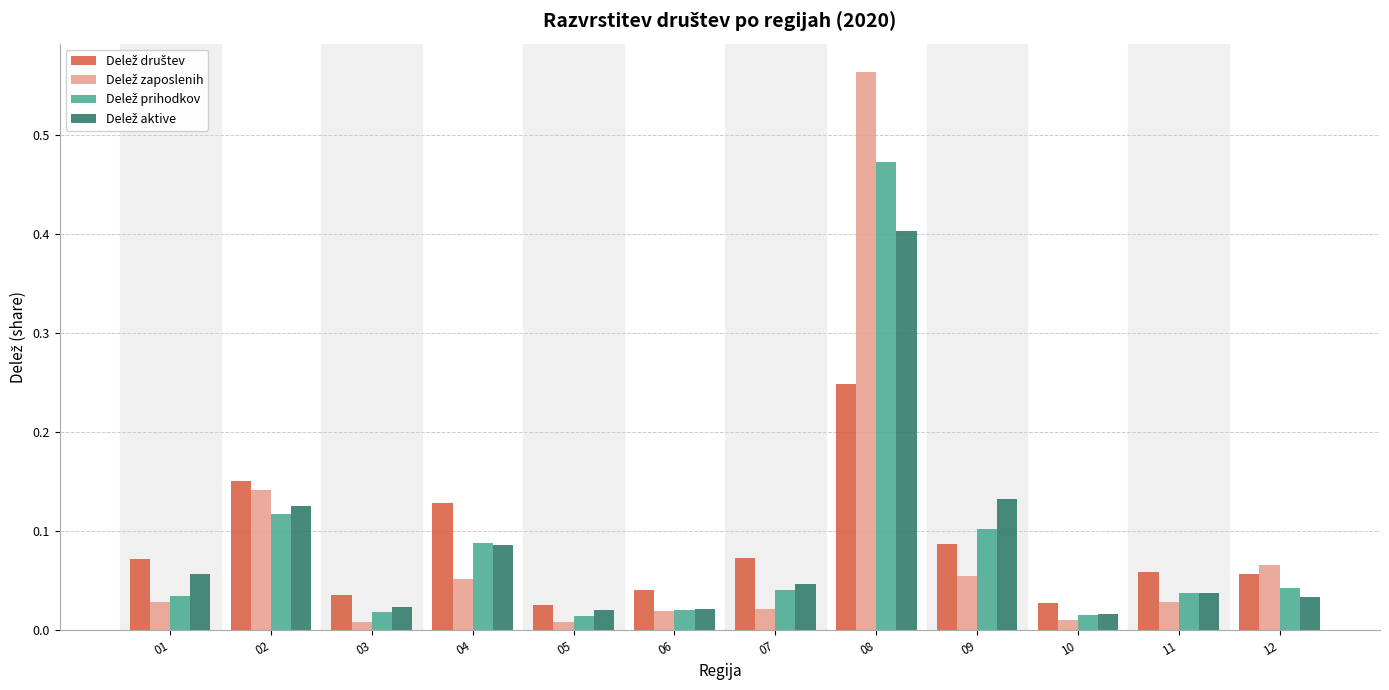

At how many categories does at least one series exceed 0?

12